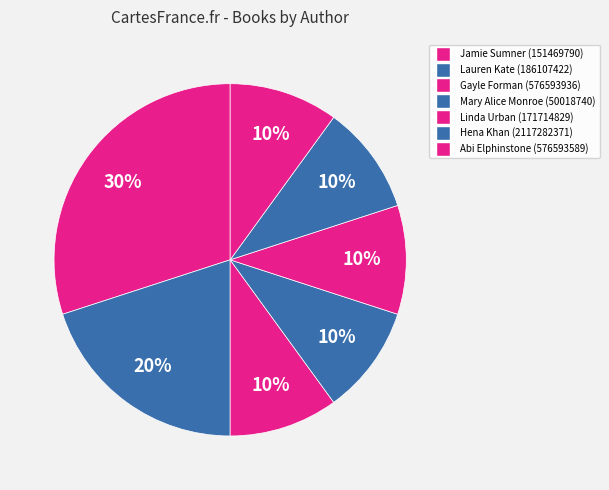

What is the smallest slice in the pie chart?

Gayle Forman (576593936)